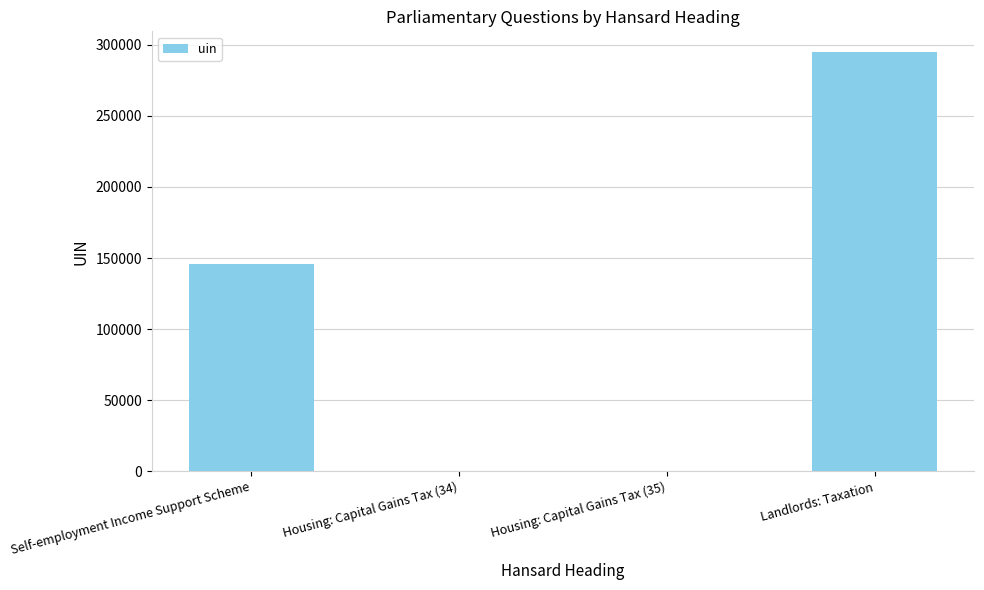

What is the sum of all values?

440487